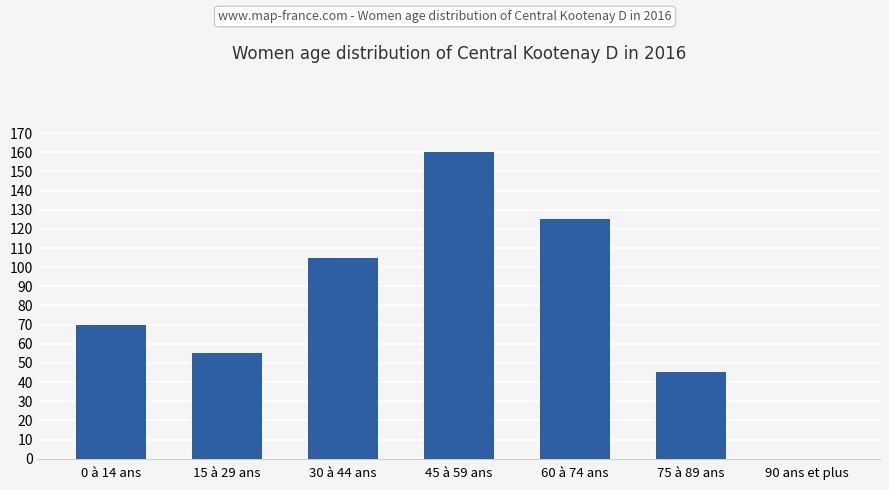

What is the change in value from 0 à 14 ans to 75 à 89 ans?

-25